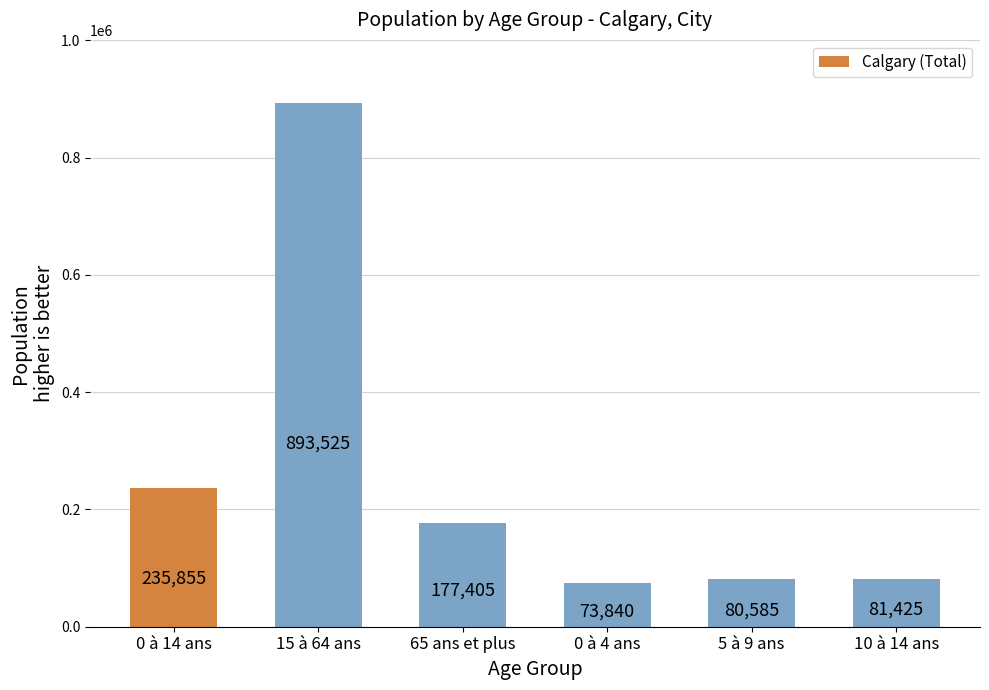

At which label is the value closest to 483682?

0 à 14 ans